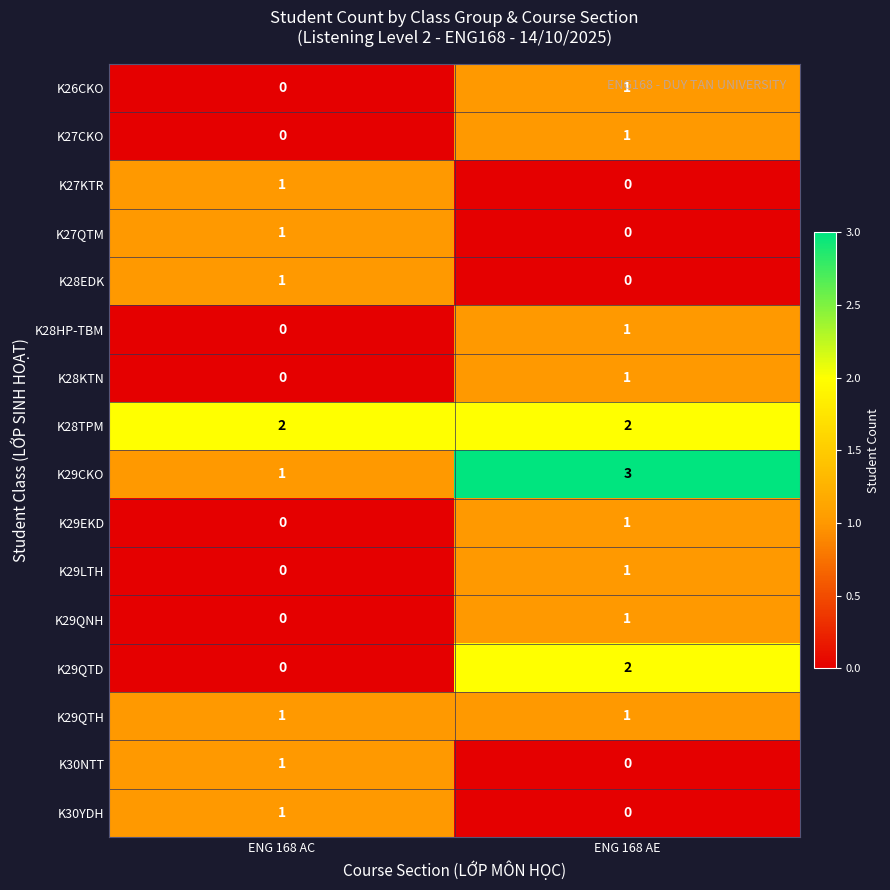

How many categories are shown in the chart?

2